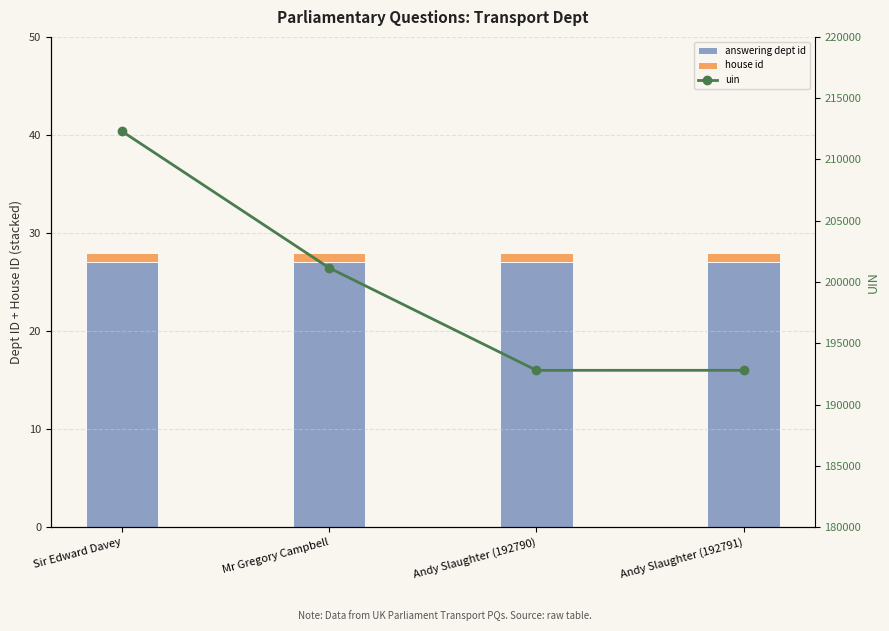

At Andy Slaughter (192791), list the series in order from largest to smallest.

uin, answering dept id, house id